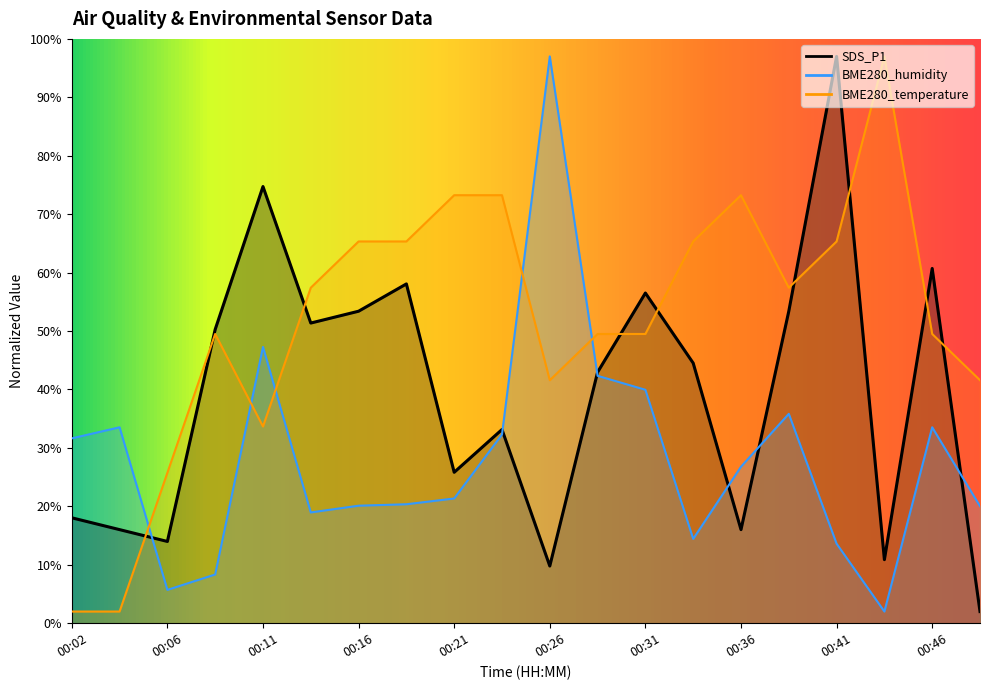

Where does the BME280_humidity series first go above 26?

00:02